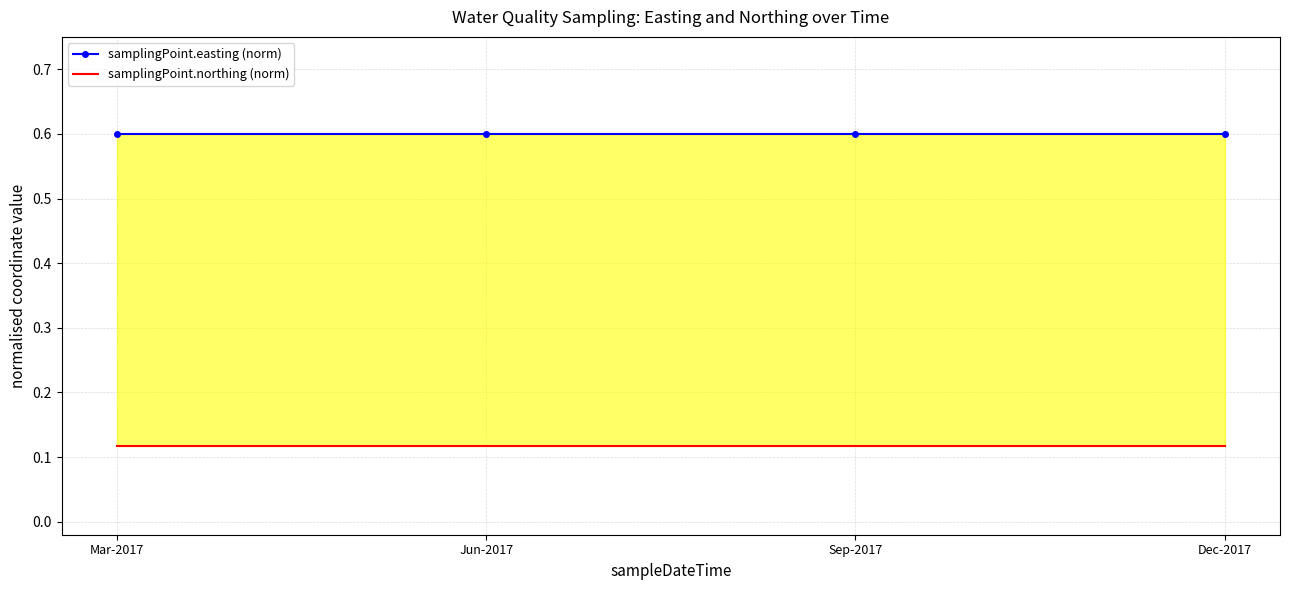

What is the average value of the samplingPoint.easting (norm) series?

0.6